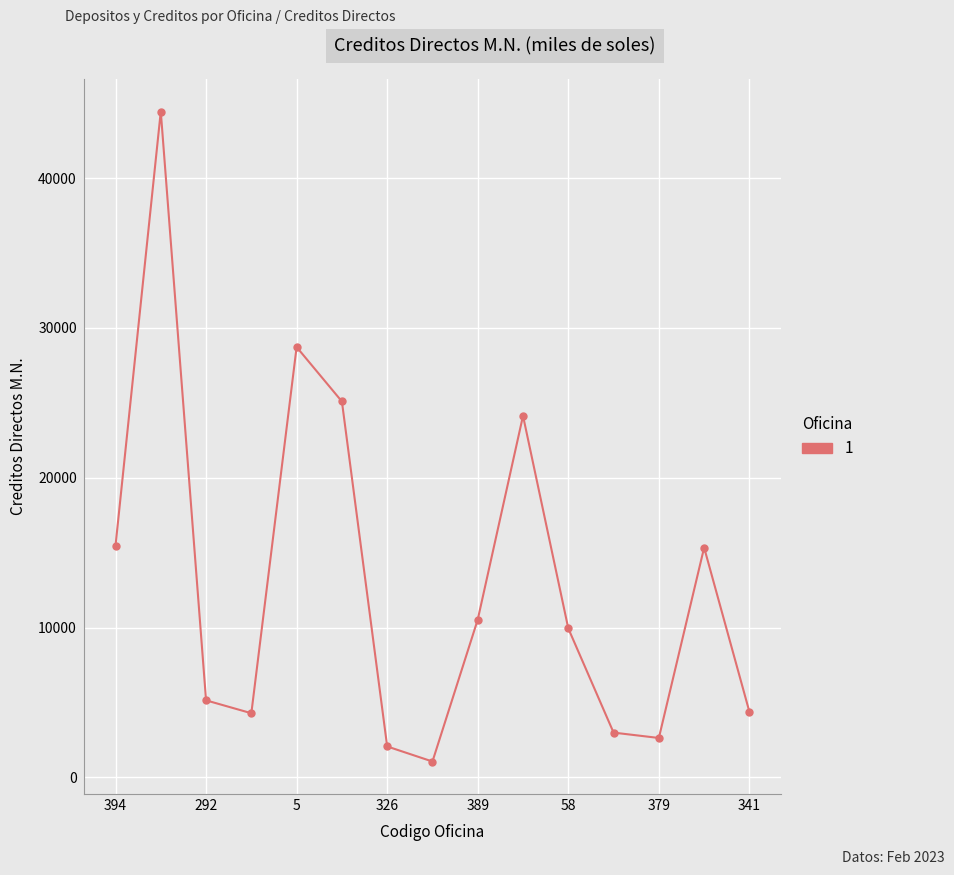

What is the maximum value shown in the chart?

44439.9